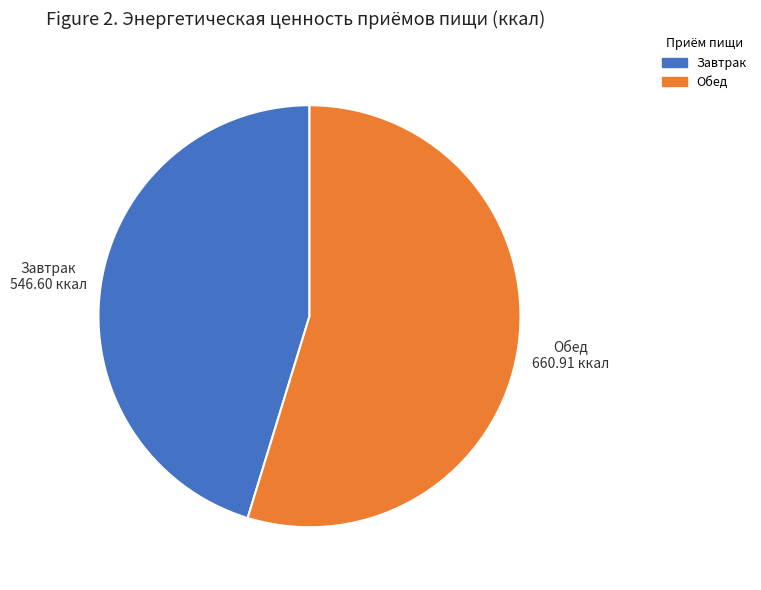

Which category has the biggest portion of the pie?

Обед